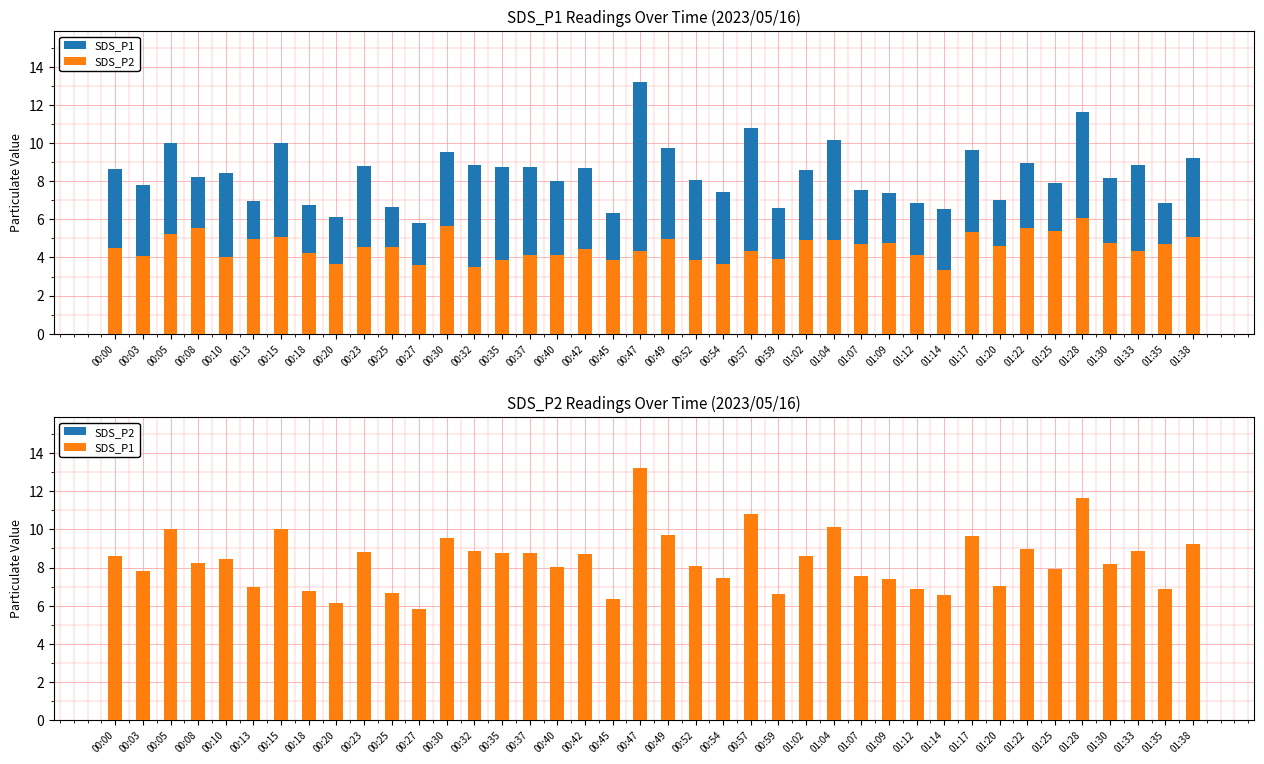

Which series has the widest spread of values?

SDS_P1